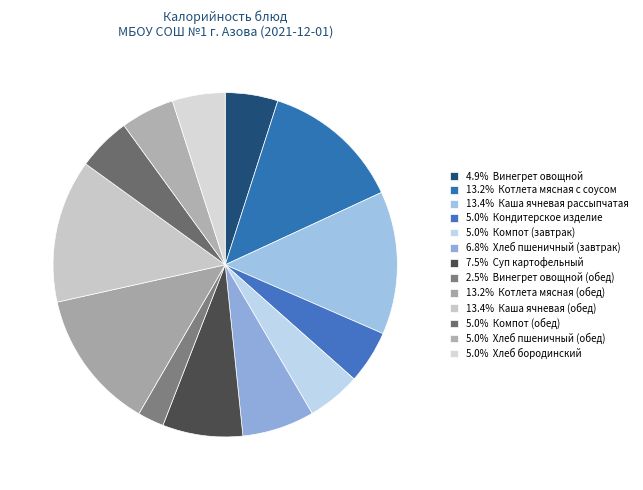

How many segments does this pie chart have?

13